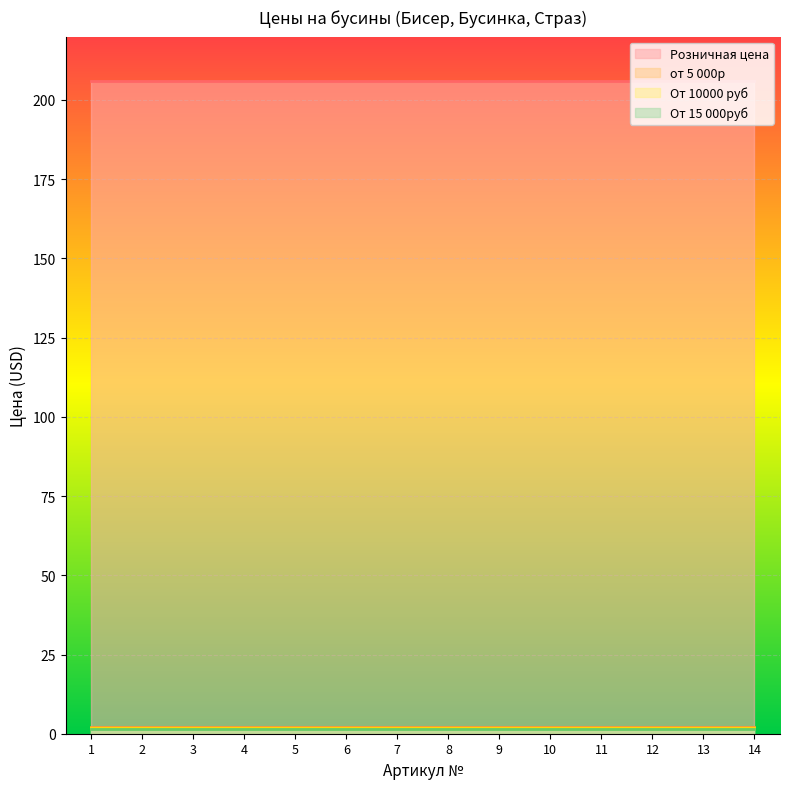

Reading left to right, list all the values displayed in this chart.

Розничная цена: 206.0	206.0	206.0	206.0	206.0	206.0	206.0	206.0	206.0	206.0	206.0	206.0	206.0	206.0
от 5 000р: 2.2	2.2	2.2	2.2	2.2	2.2	2.2	2.2	2.2	2.2	2.2	2.2	2.2	2.2
От 10000 руб: 1.9	1.9	1.9	1.9	1.9	1.9	1.9	1.9	1.9	1.9	1.9	1.9	1.9	1.9
От 15 000руб: 1.6	1.6	1.6	1.6	1.6	1.6	1.6	1.6	1.6	1.6	1.6	1.6	1.6	1.6